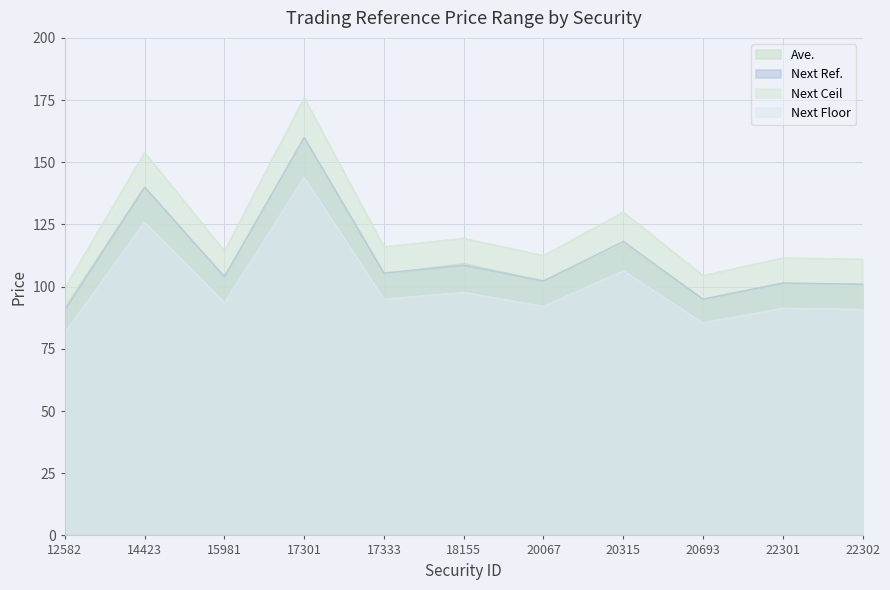

Count the number of data series in this chart.

4